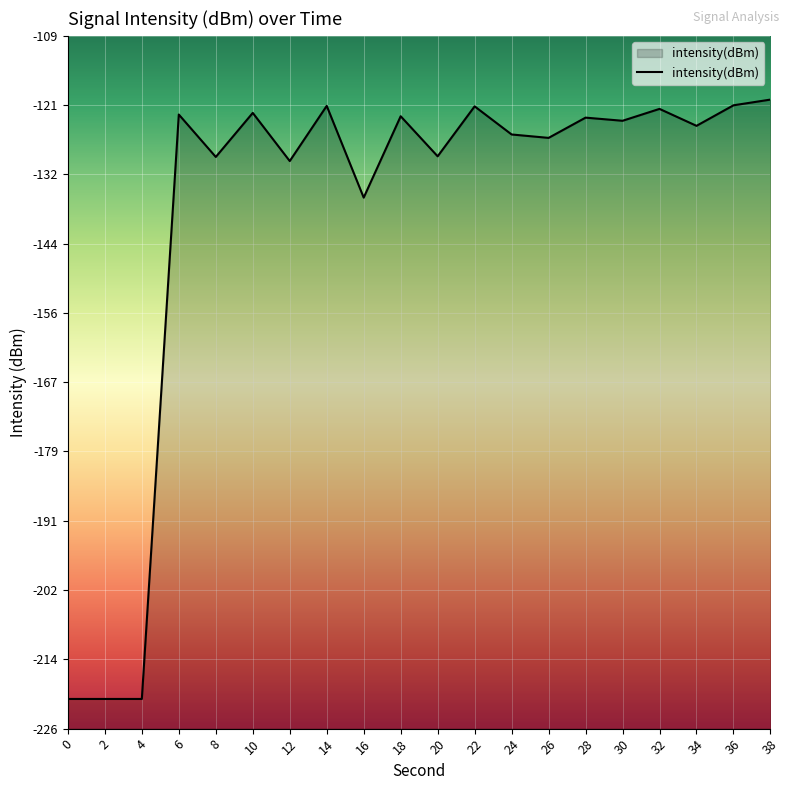

What is the sum of all values?

-2779.6